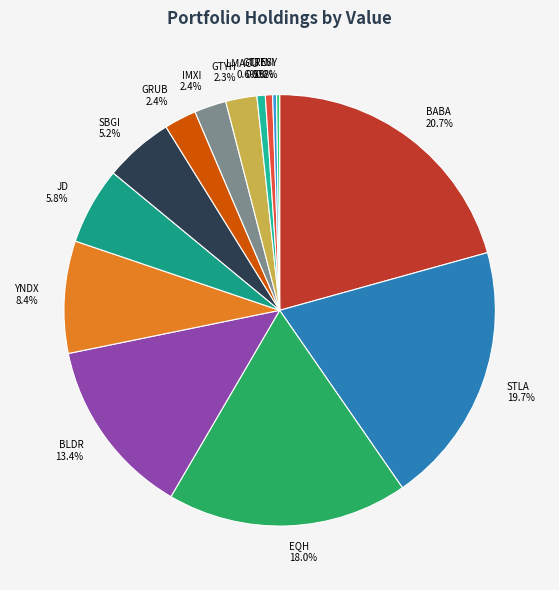

Combined, what portion of the pie is LMACU and EVI?

0.9%